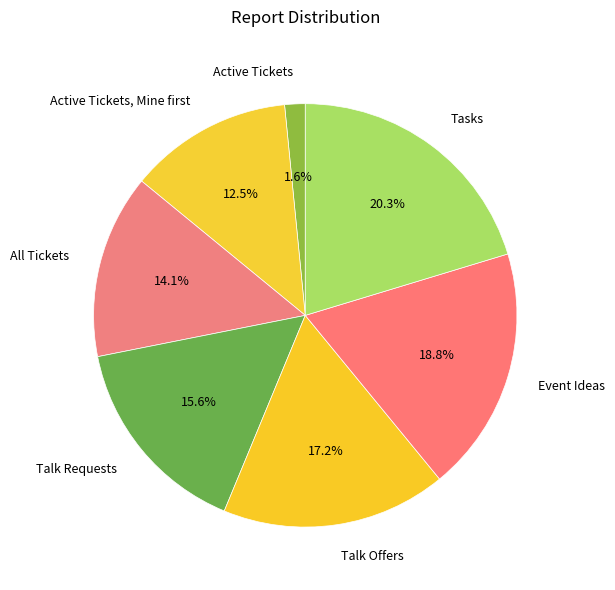

What is the smallest slice in the pie chart?

Active Tickets